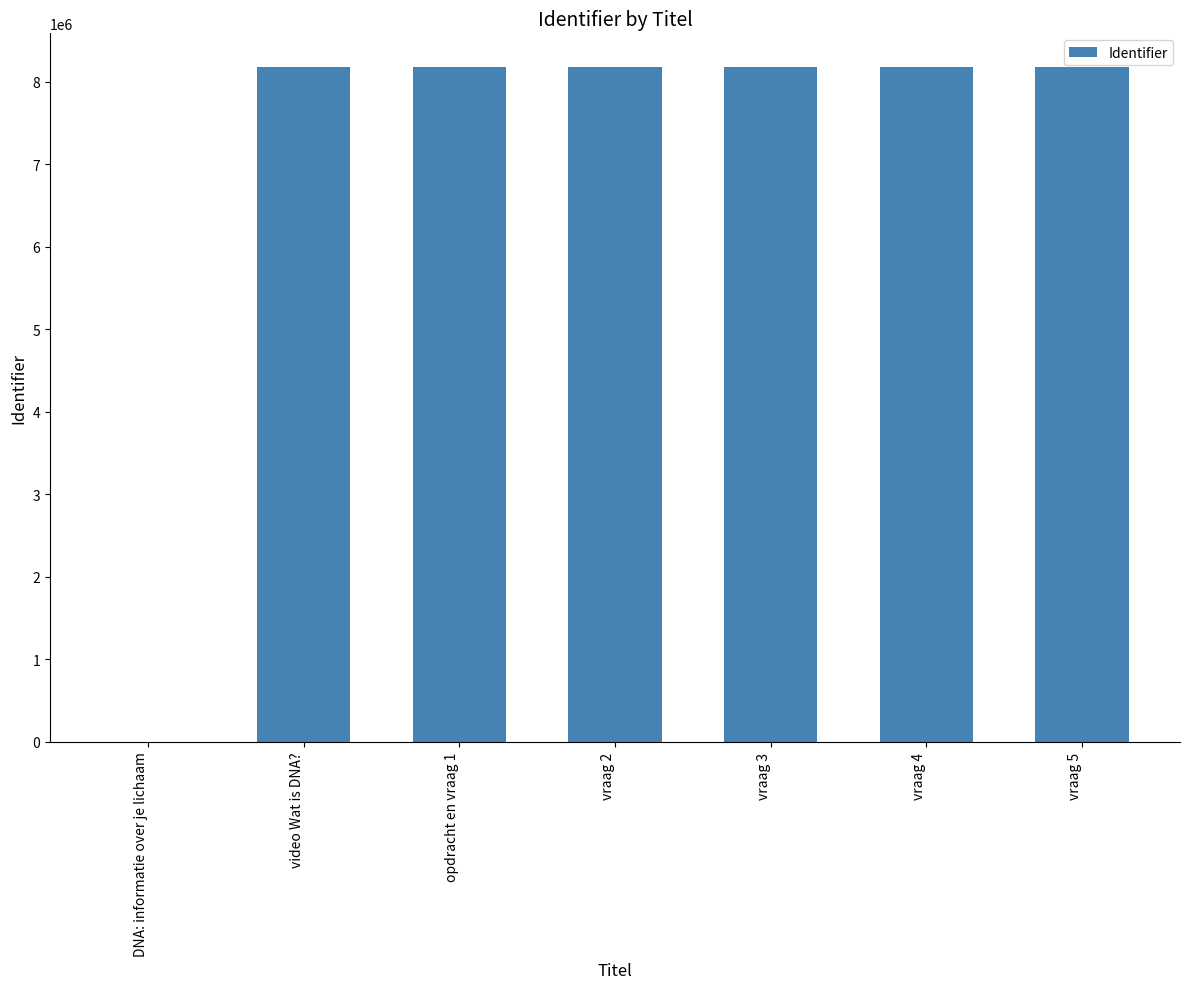

What is the sum of all values?

49061912